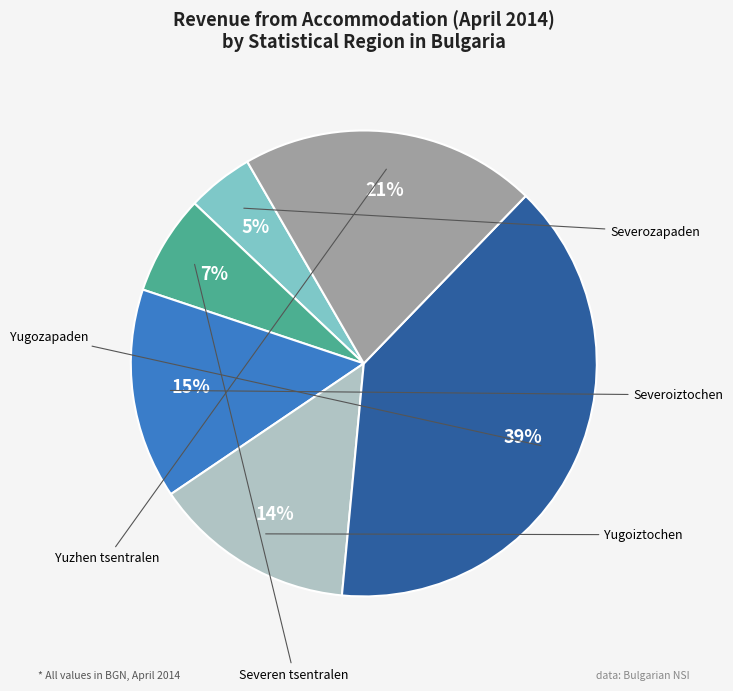

Is there any slice that represents more than half of the pie?

No